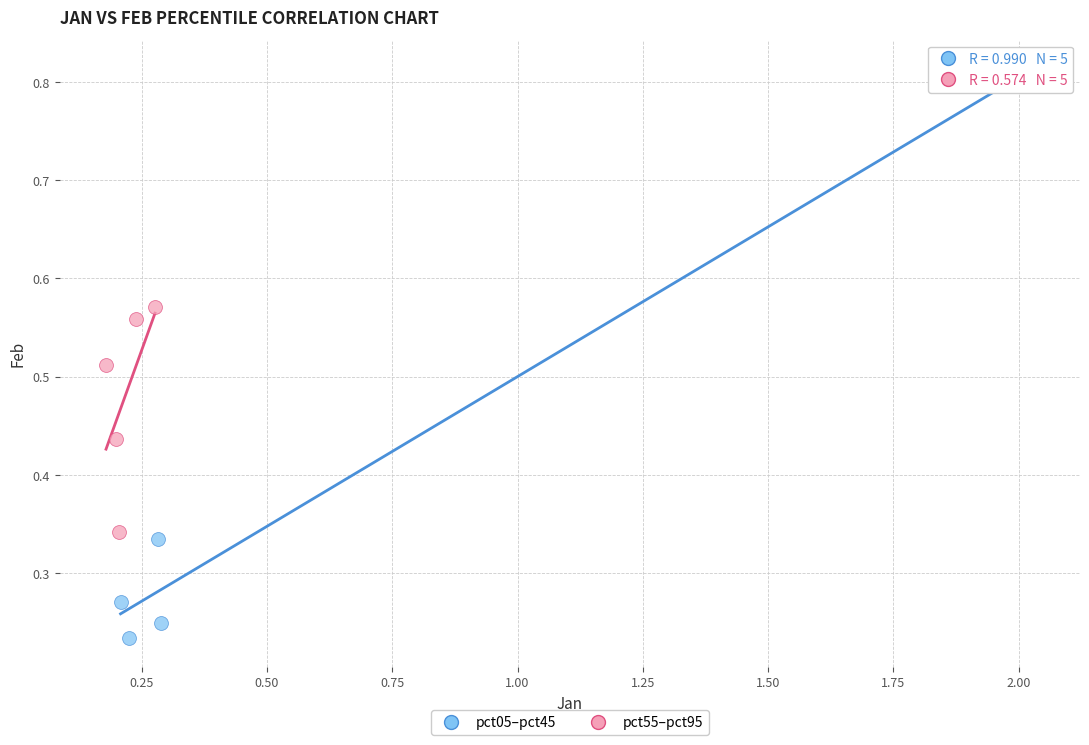

Which series has the largest Y range (max minus min)?

pct05–pct45